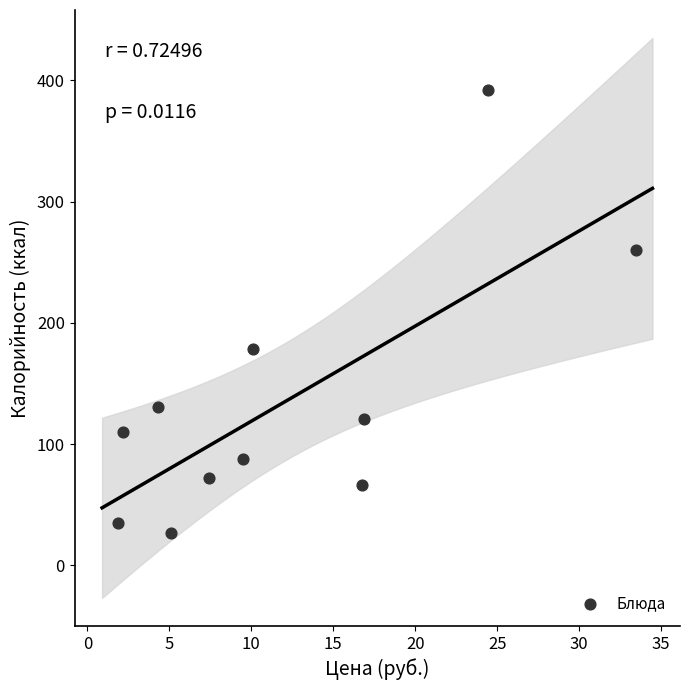

What is the range of Y values (max minus min)?

365.0